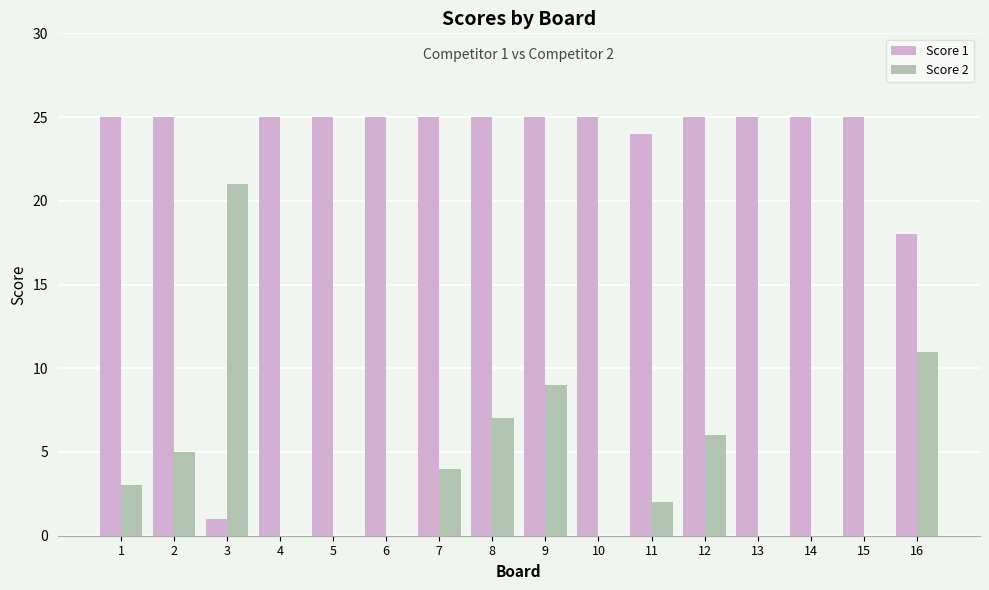

Between 3 and 12, which series saw the biggest shift?

Score 1